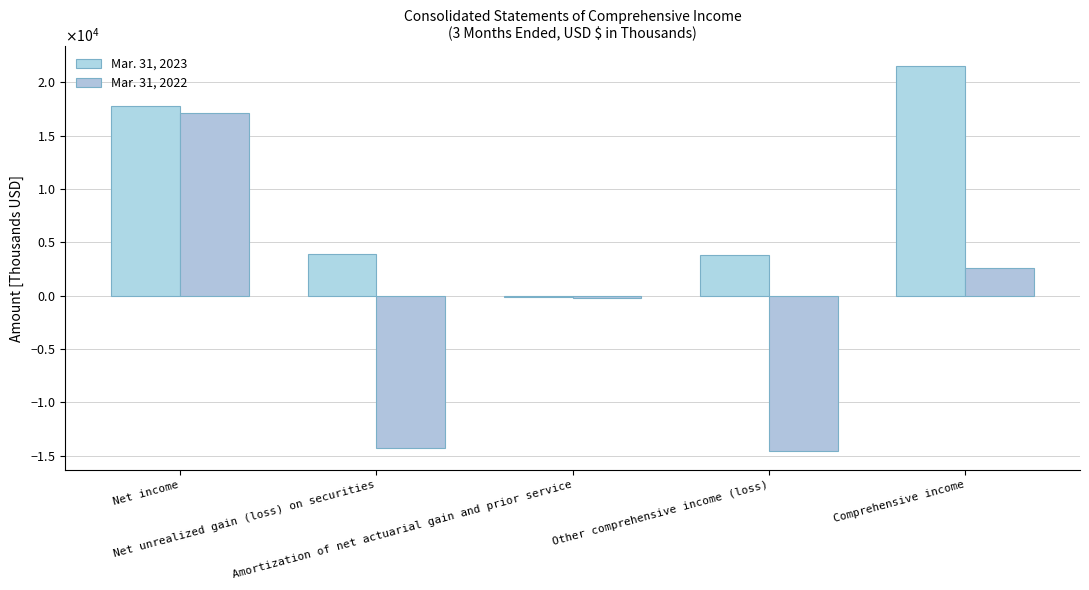

The value of Mar. 31, 2022 at Other comprehensive income (loss) is -14516. True or false?

True